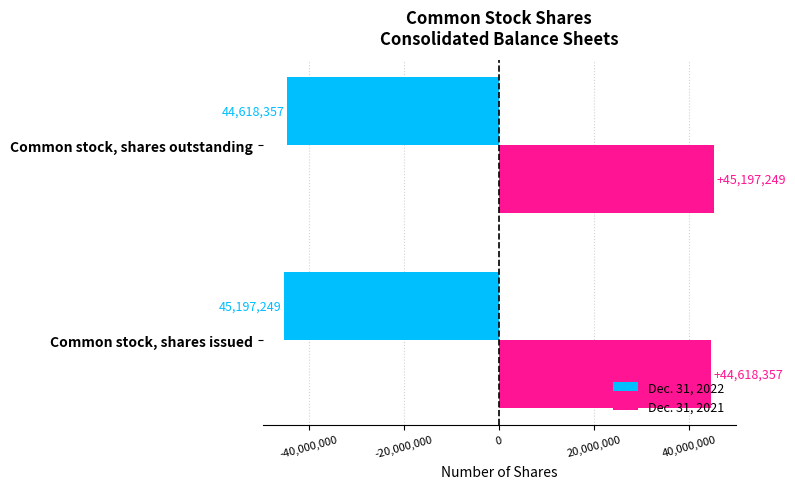

What are all the series names shown in the legend?

Dec. 31, 2022, Dec. 31, 2021